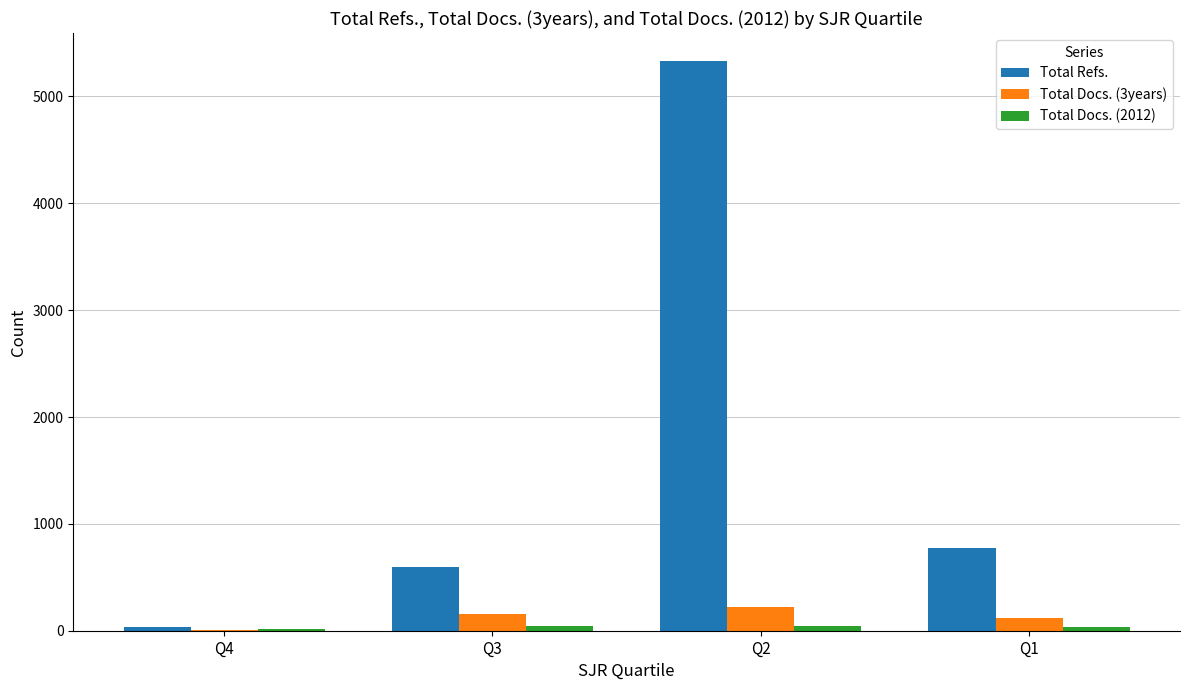

How many groups of bars are there?

4